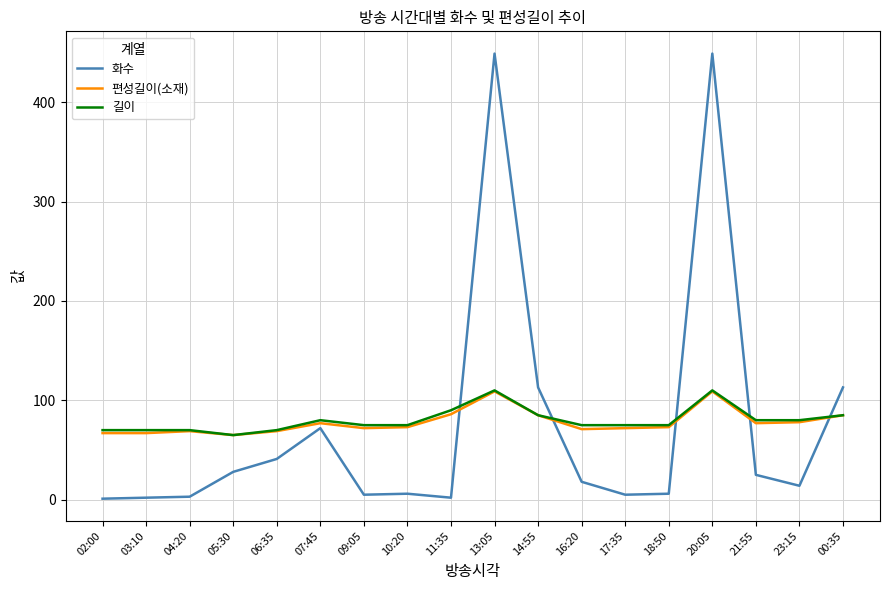

Between 13:05 and 18:50, which series saw the biggest shift?

화수